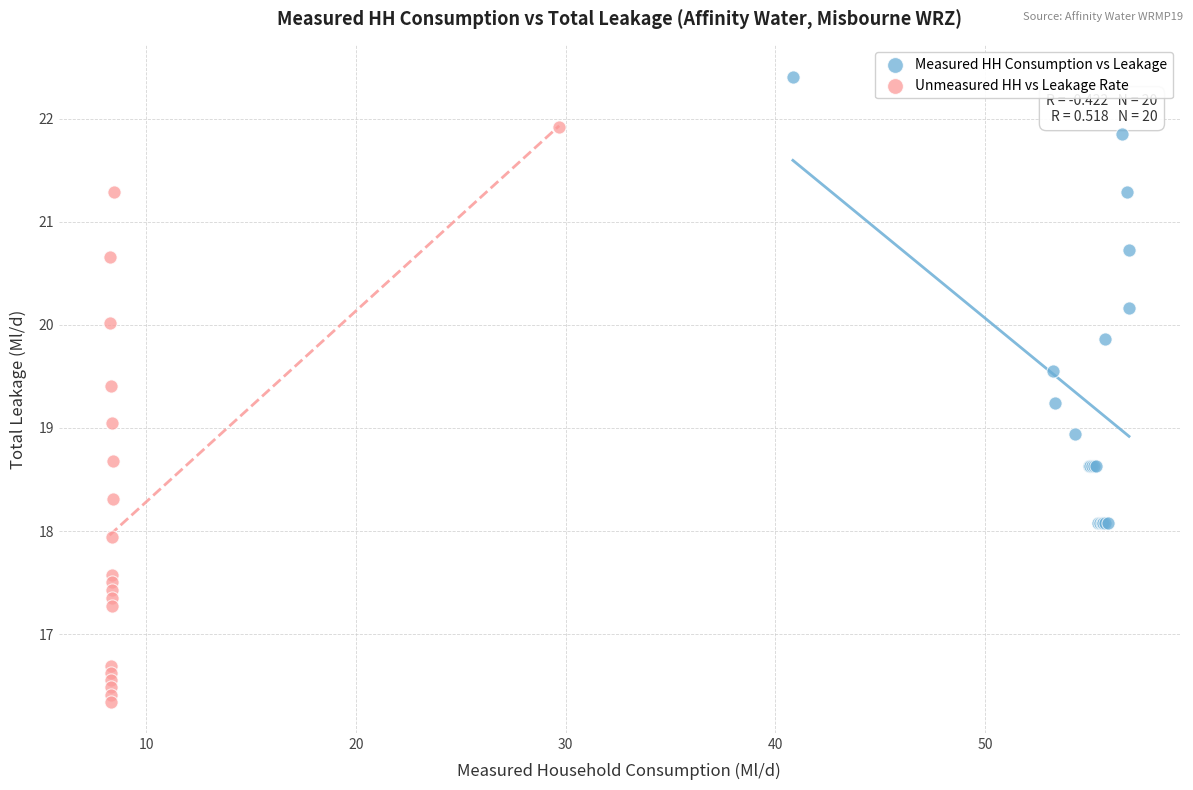

What are all the series names shown in the legend?

Measured HH Consumption vs Leakage, Unmeasured HH vs Leakage Rate